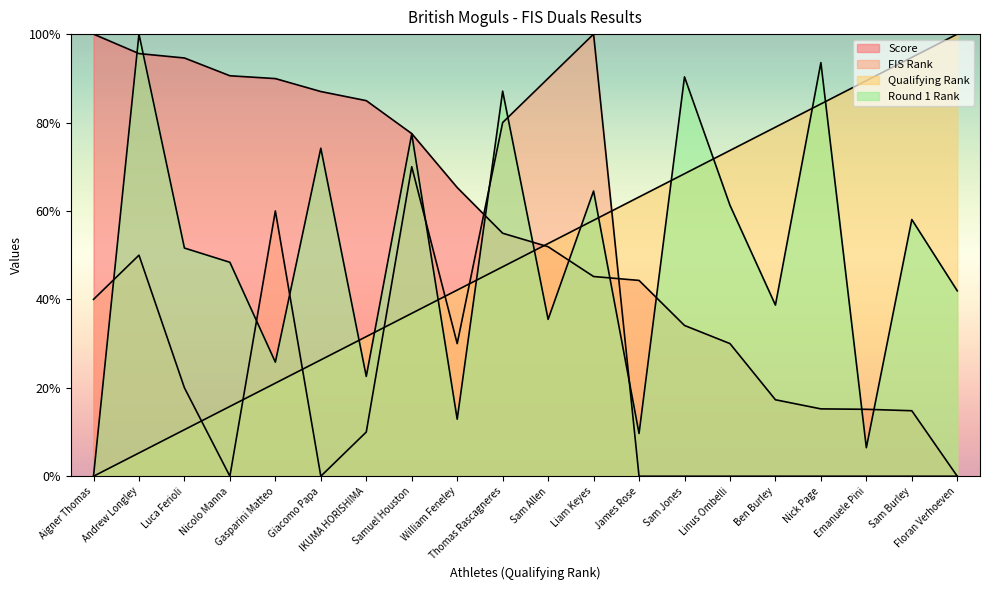

How many intersections are there between Round 1 Rank and Qualifying Rank?

11